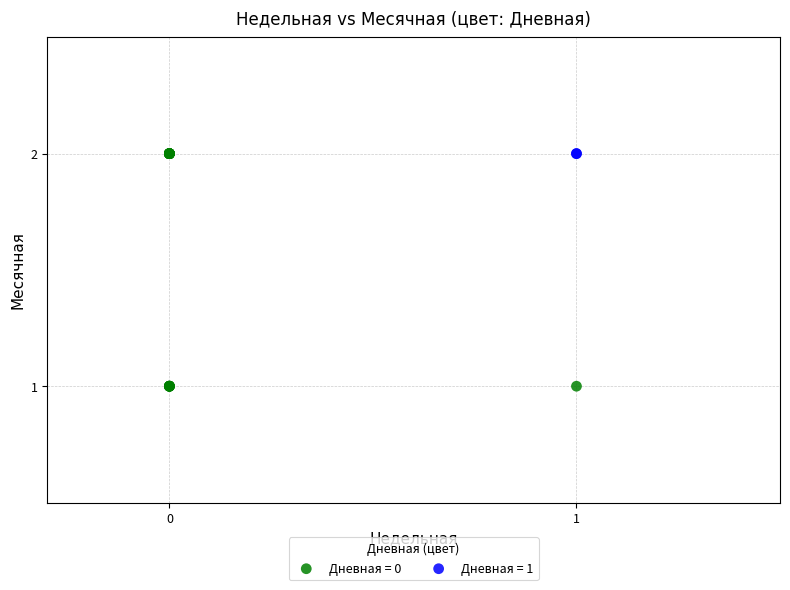

What are all the series names shown in the legend?

Дневная = 0, Дневная = 1